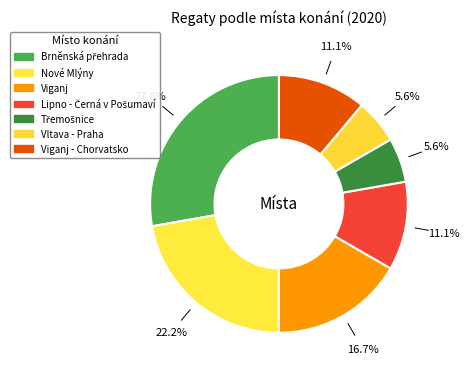

Does any single category account for the majority?

No